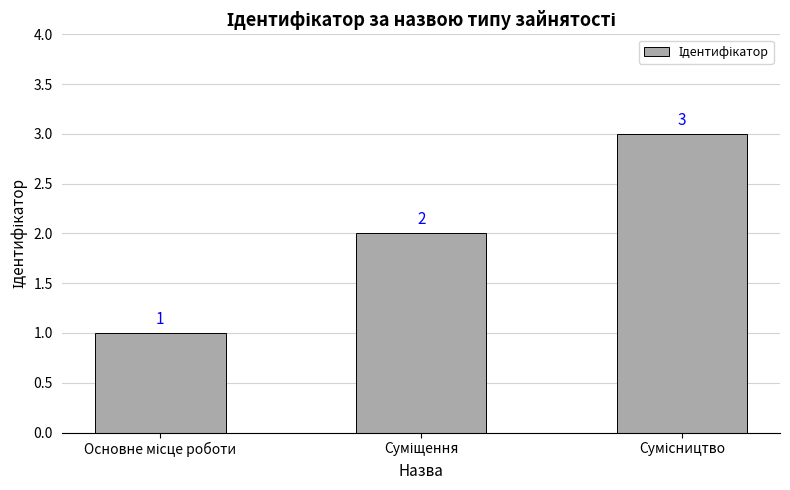

What is the smallest value displayed?

1